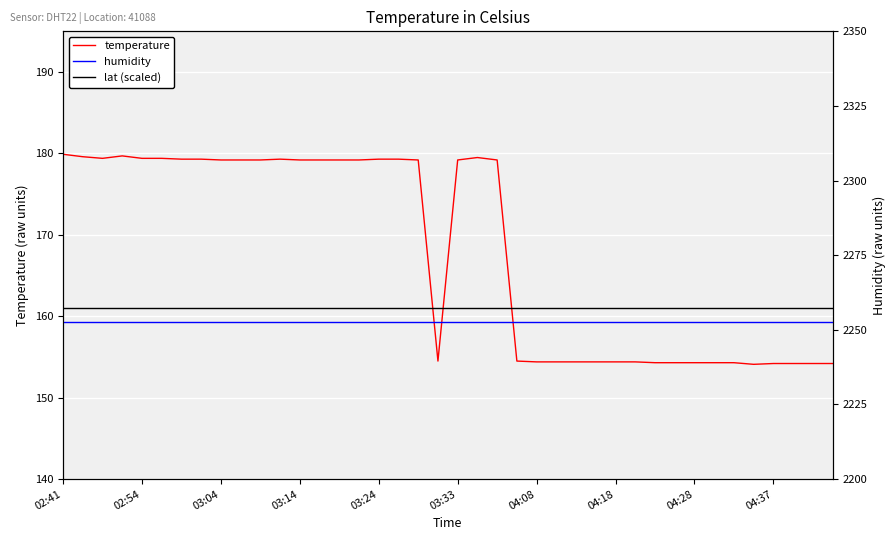

At which category does the chart reach its minimum across all series?

35